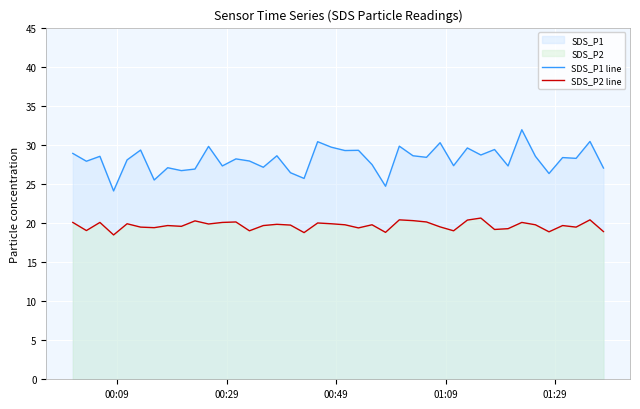

How many interior local valleys does the SDS_P2 line series have?

13